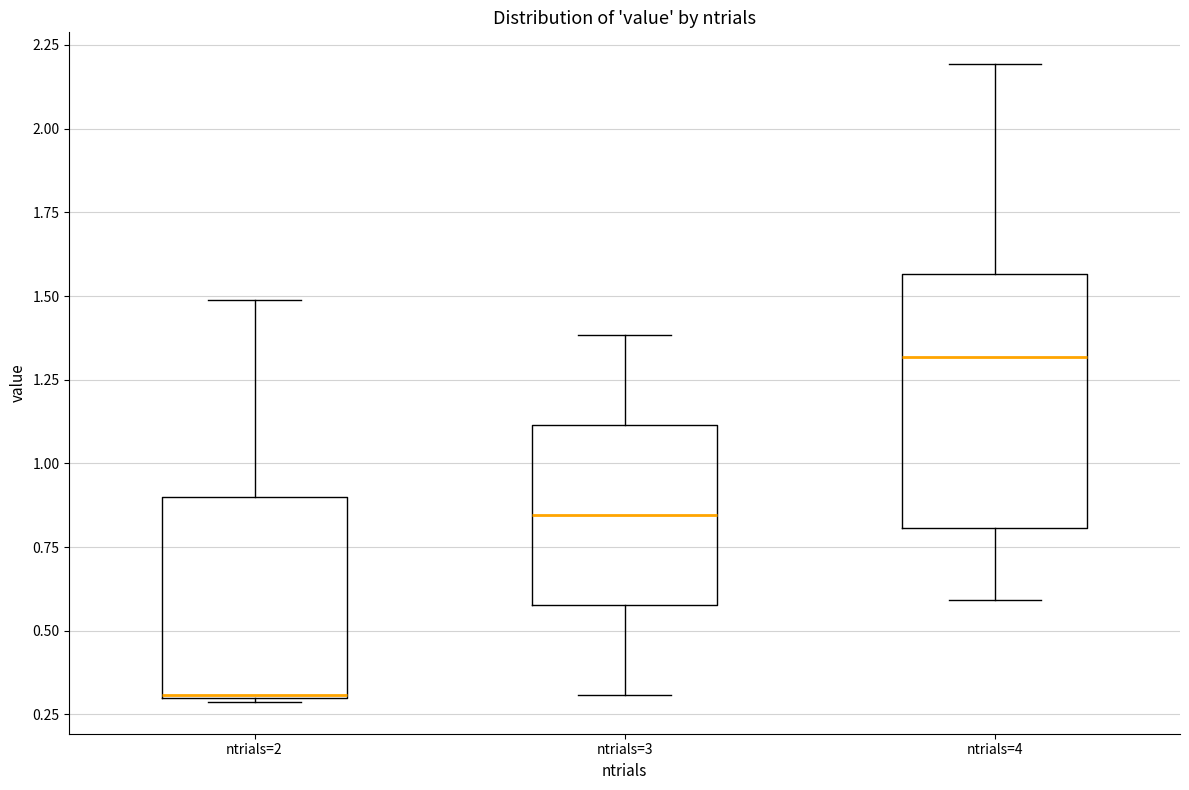

Which box has the highest median line?

ntrials=4